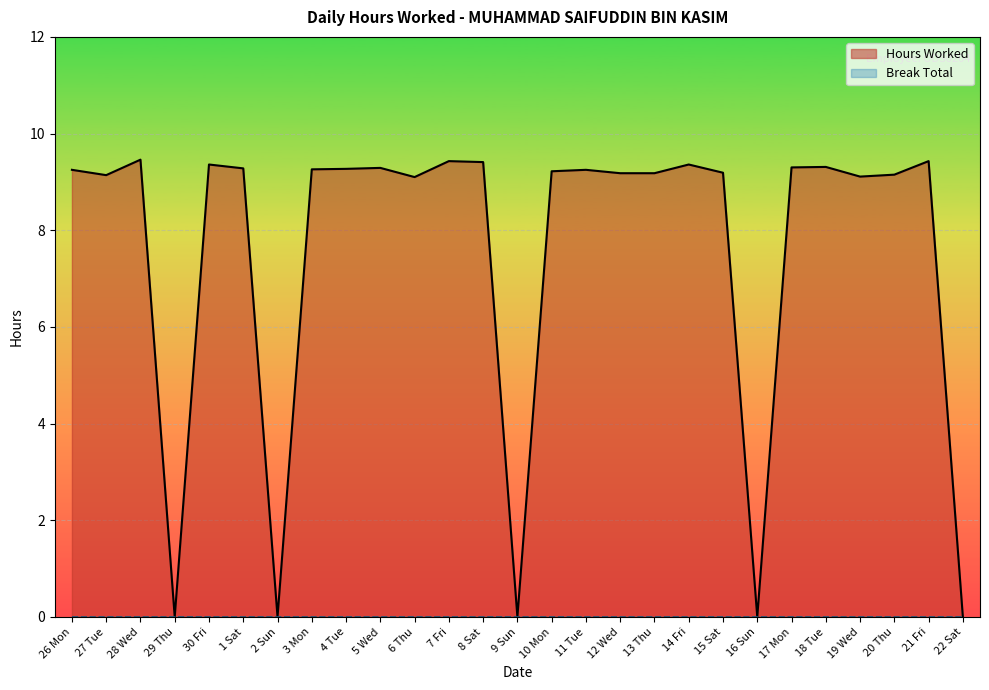

Reading right to left, extract all data points from this chart.

0.0	9.4	9.2	9.1	9.3	9.3	0.0	9.2	9.4	9.2	9.2	9.2	9.2	0.0	9.4	9.4	9.1	9.3	9.3	9.3	0.0	9.3	9.4	0.0	9.5	9.1	9.2